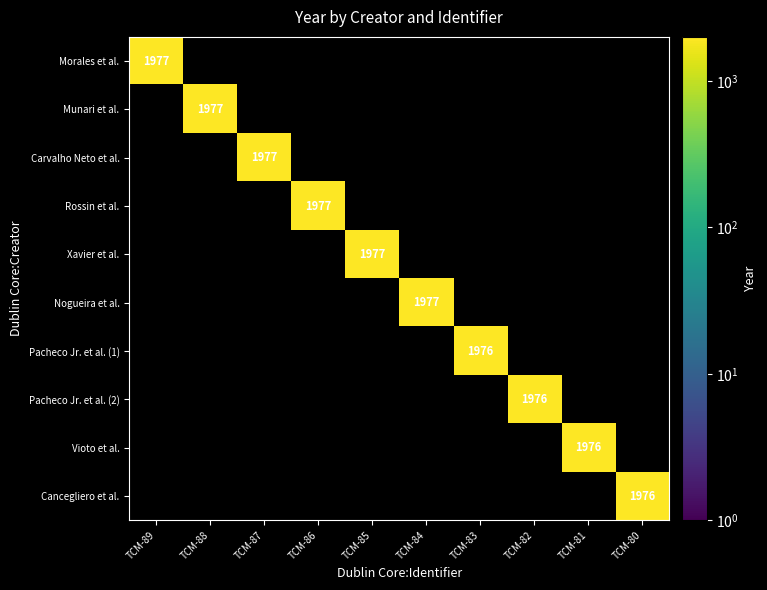

Which category has the highest value in the Morales et al. series?

TCM-89